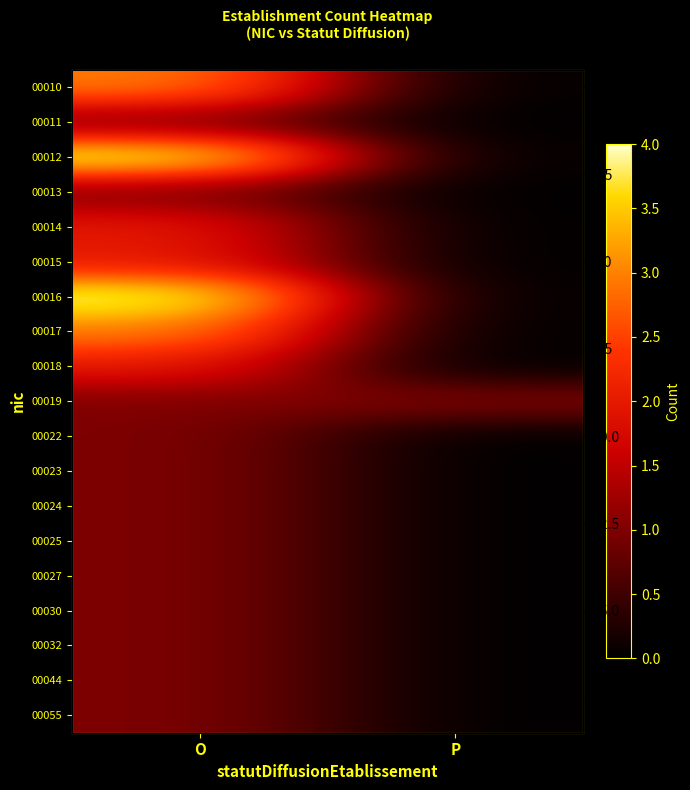

What is the sum of the 00022 values at P and O?

1